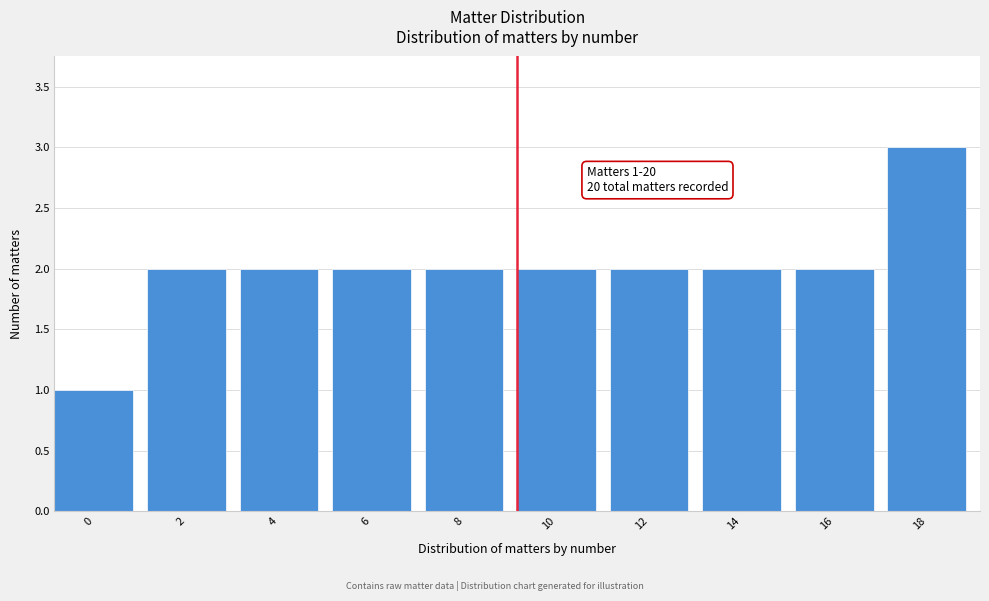

Reading left to right, transcribe all the data shown in this chart.

0=1	2=2	4=2	6=2	8=2	10=2	12=2	14=2	16=2	18=3